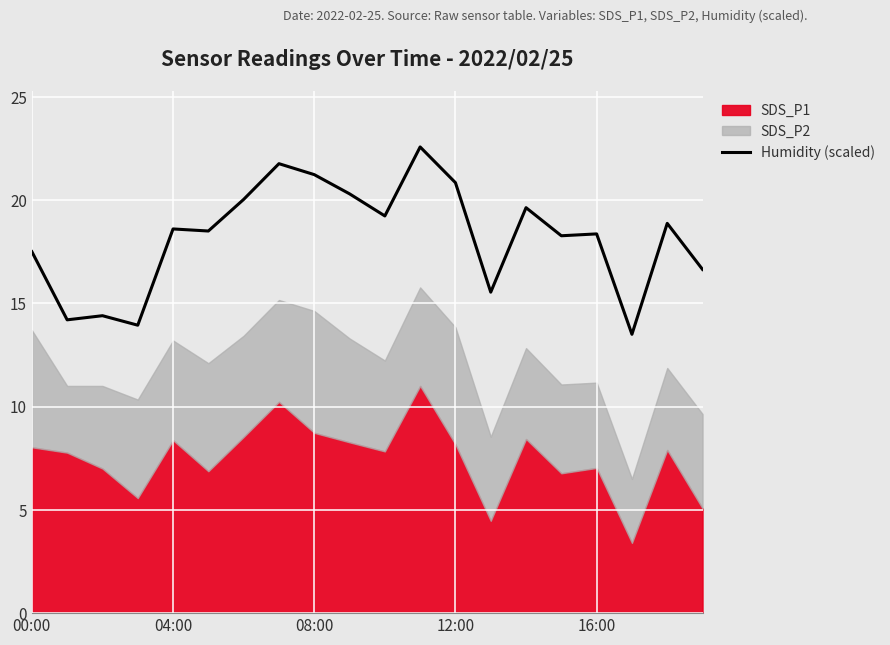

What is the label of the 15th point from the left?

14